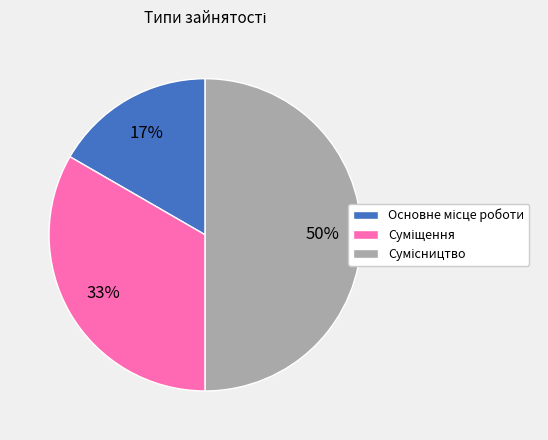

How many segments does this pie chart have?

3